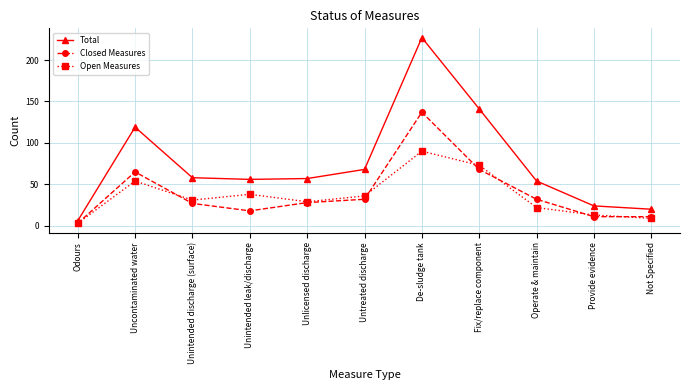

At how many categories does at least one series exceed 210?

1